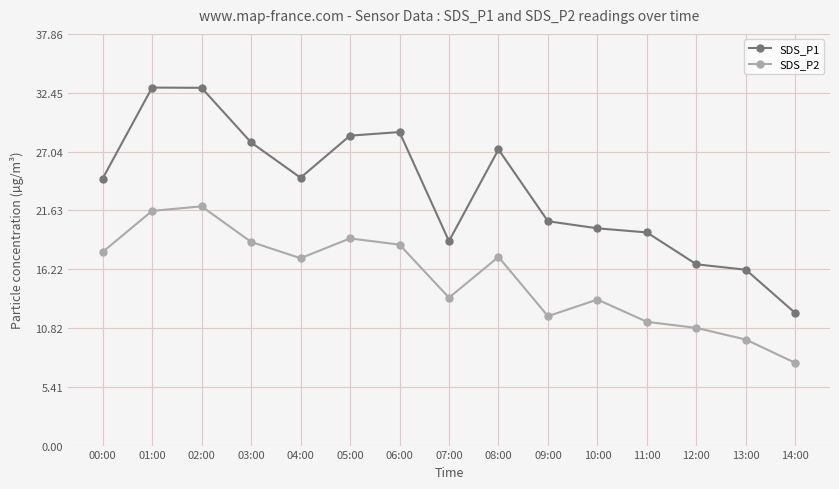

What are all the series names shown in the legend?

SDS_P1, SDS_P2